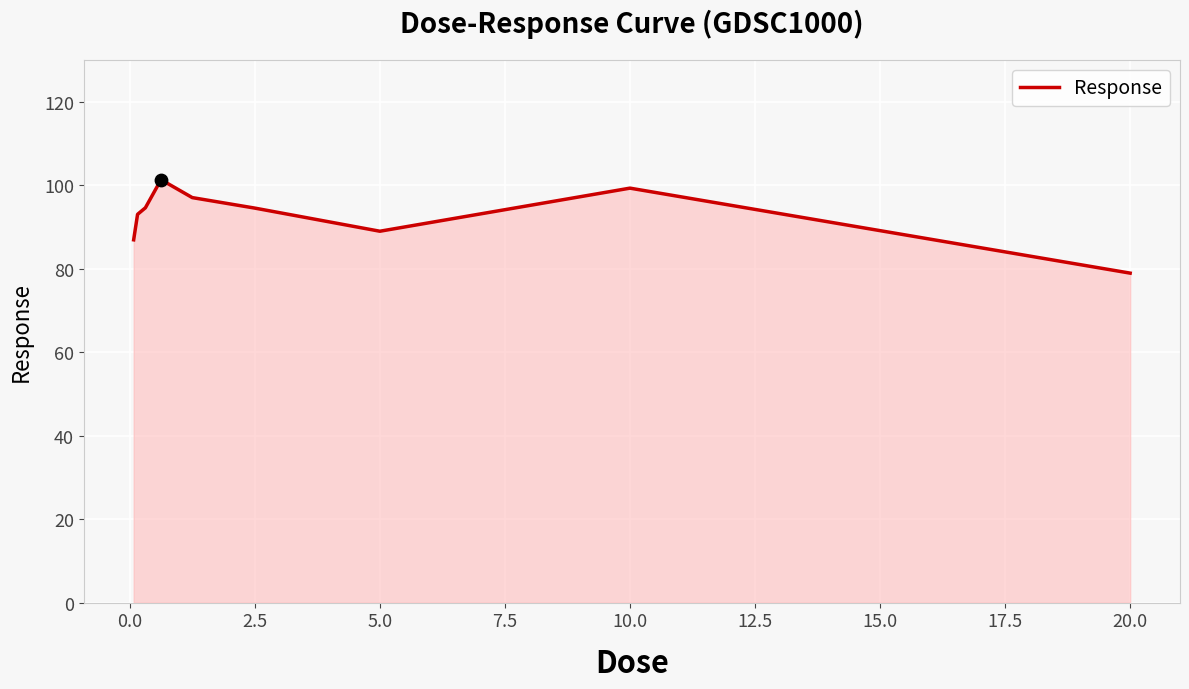

What is the greatest value displayed?

101.3